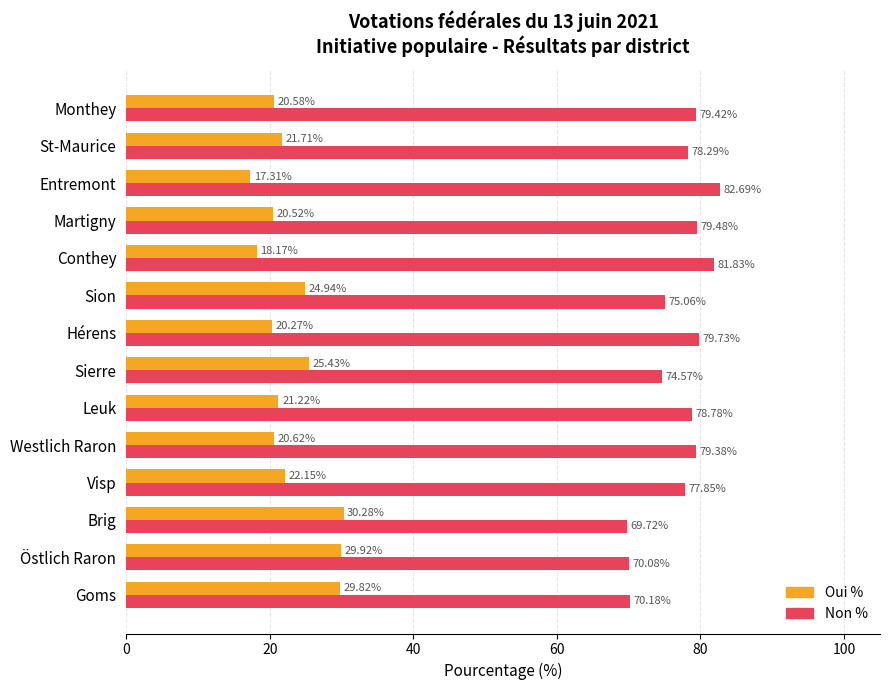

What is the difference between the highest and lowest values at Sion?

50.1